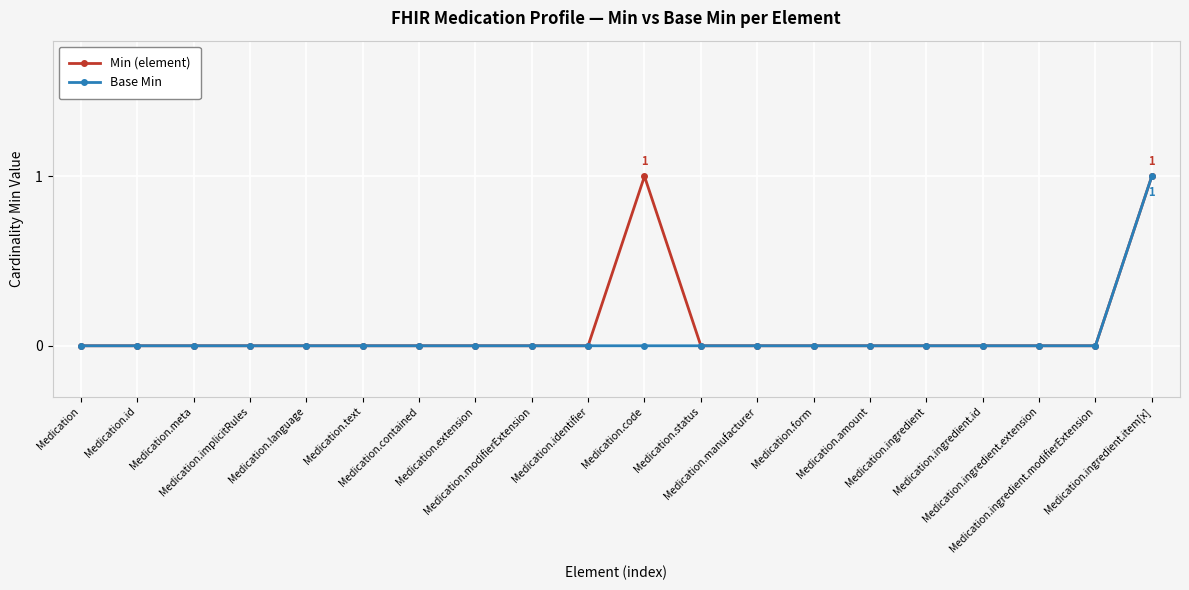

Does the chart have visible grid lines?

Yes